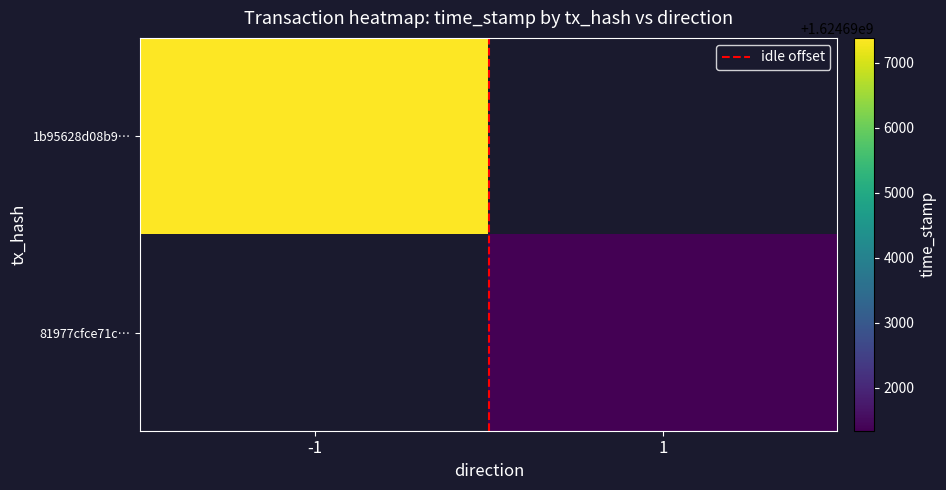

Is it true that 1b95628d08b9… equals 2673483596.2 at -1?

False